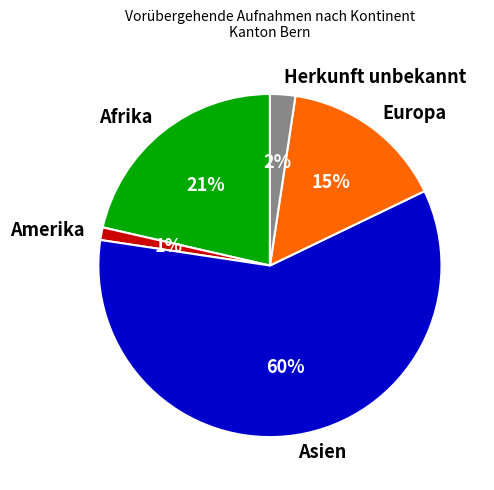

Which slice is the smallest?

Amerika